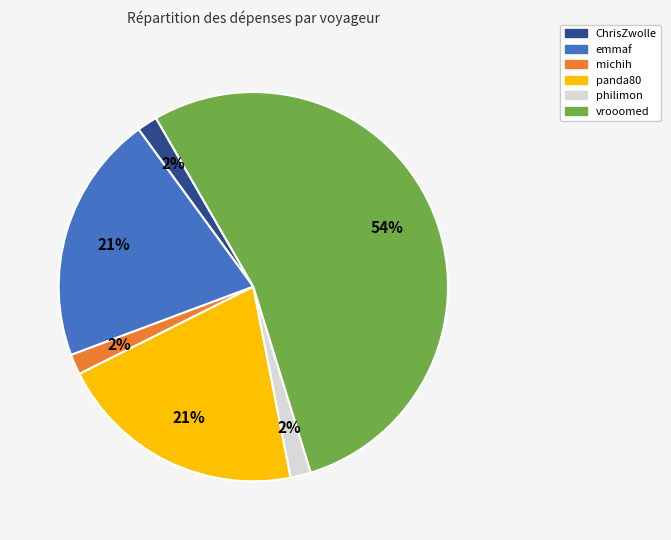

What is the largest slice in the pie chart?

vrooomed